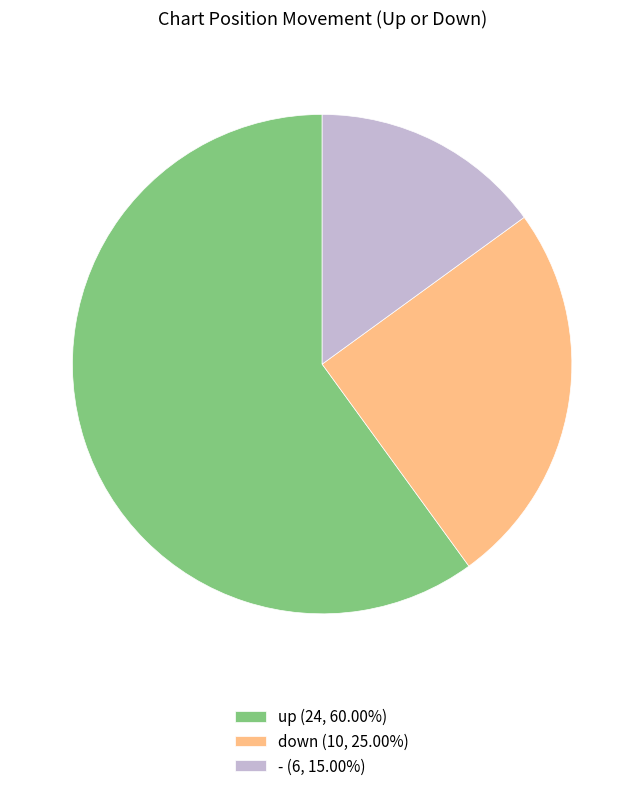

Rank the categories by value from highest to lowest.

up, down, -